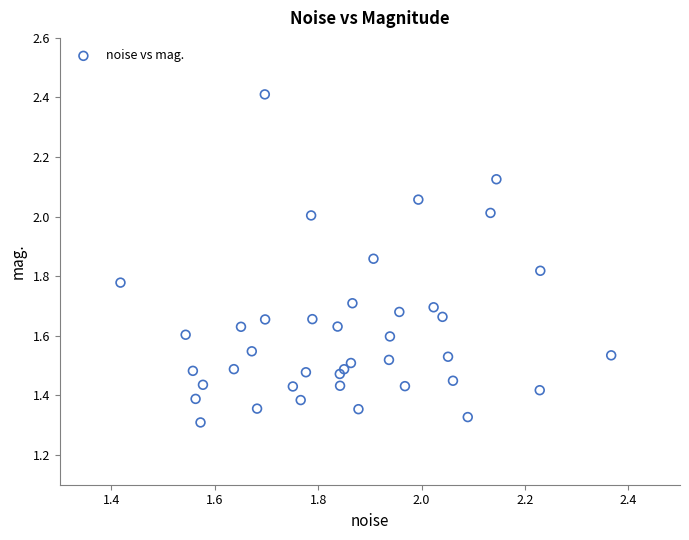

What is the range of Y values (max minus min)?

1.1